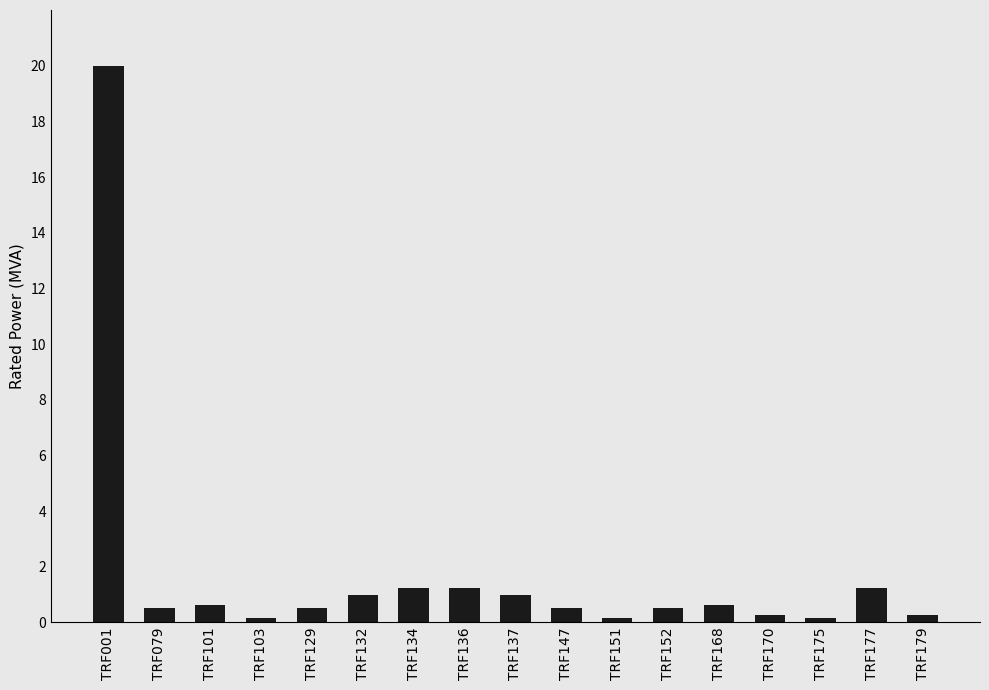

The chart shows a value of 0.2 at TRF175. True or false?

True